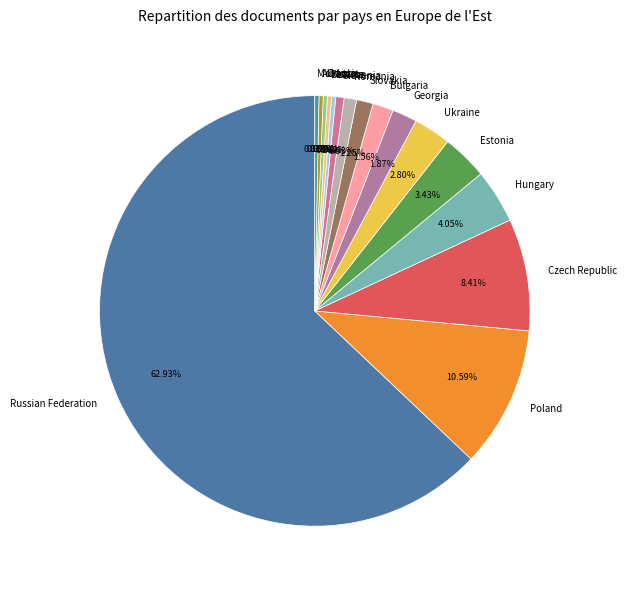

Which slice is the largest?

Russian Federation